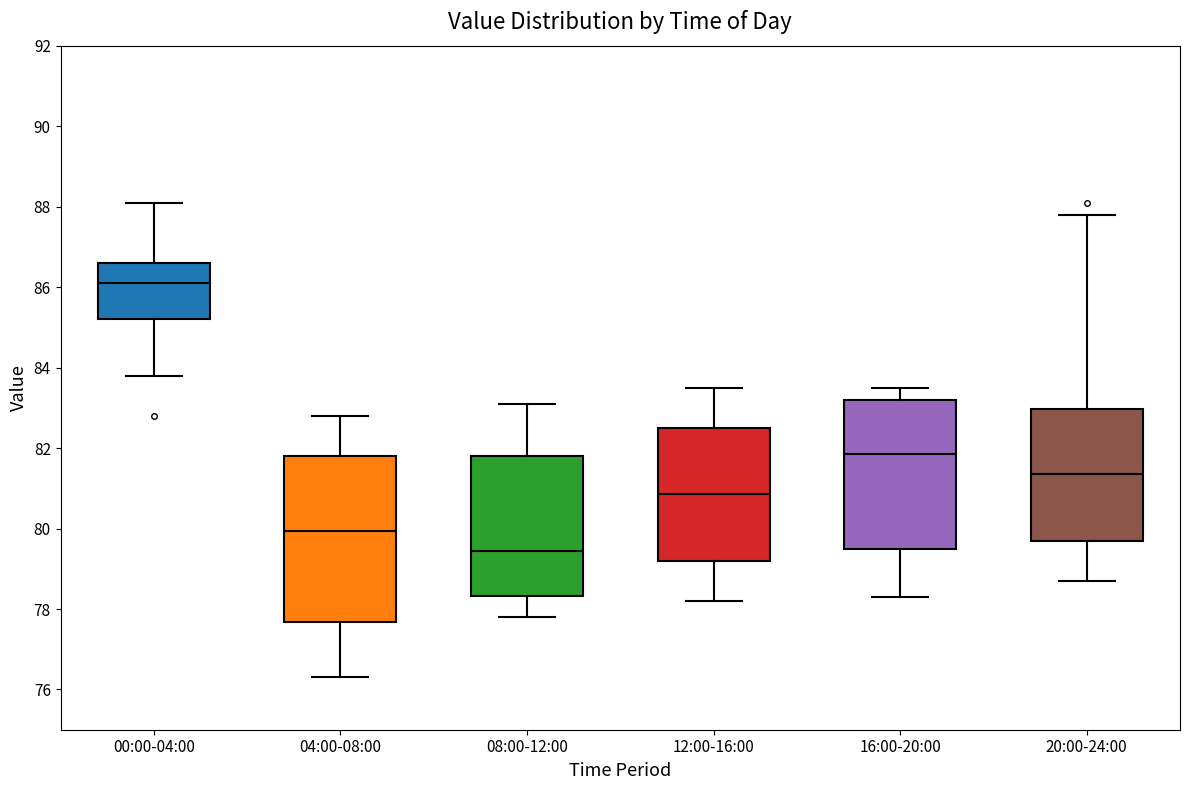

Reading left to right, read every box against the y-axis: the position of its median line, the range the box covers, and the ends of its whiskers. The values are not printed on the chart, so give them approximately, as read against the axis.

00:00-04:00: median 86.2, box 85.2 to 86.6, whiskers 83.8 to 88.2
04:00-08:00: median 80.0, box 77.6 to 81.8, whiskers 76.4 to 82.8
08:00-12:00: median 79.4, box 78.4 to 81.8, whiskers 77.8 to 83.2
12:00-16:00: median 80.8, box 79.2 to 82.6, whiskers 78.2 to 83.6
16:00-20:00: median 81.8, box 79.6 to 83.2, whiskers 78.4 to 83.6
20:00-24:00: median 81.4, box 79.8 to 83.0, whiskers 78.8 to 87.8